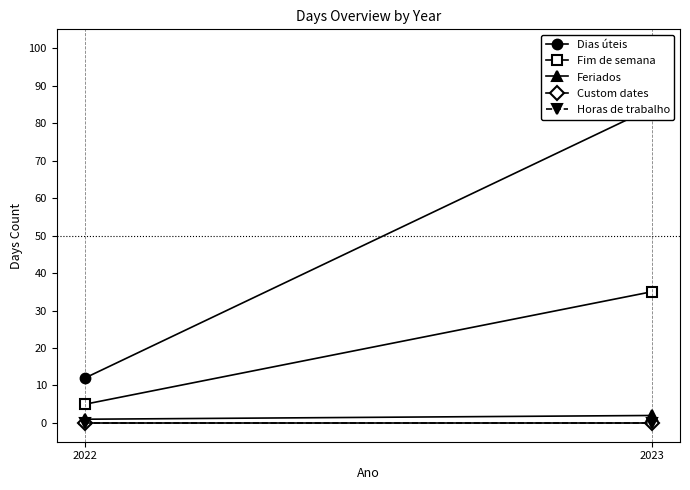

Count the number of categories in the chart.

2